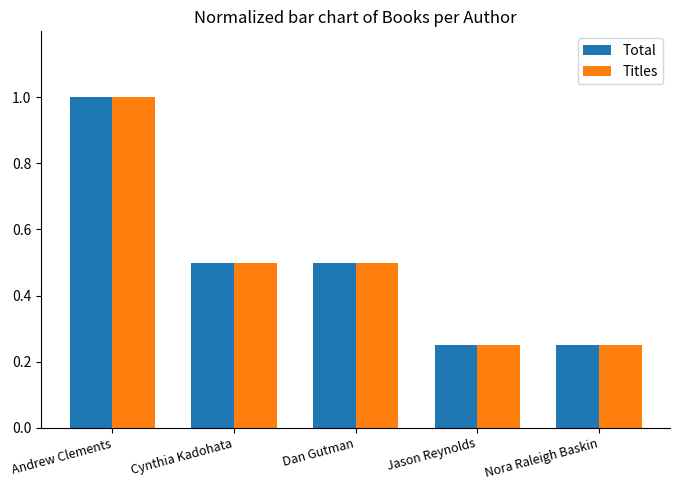

What is the sum of the Titles values at Jason Reynolds and Dan Gutman?

0.8